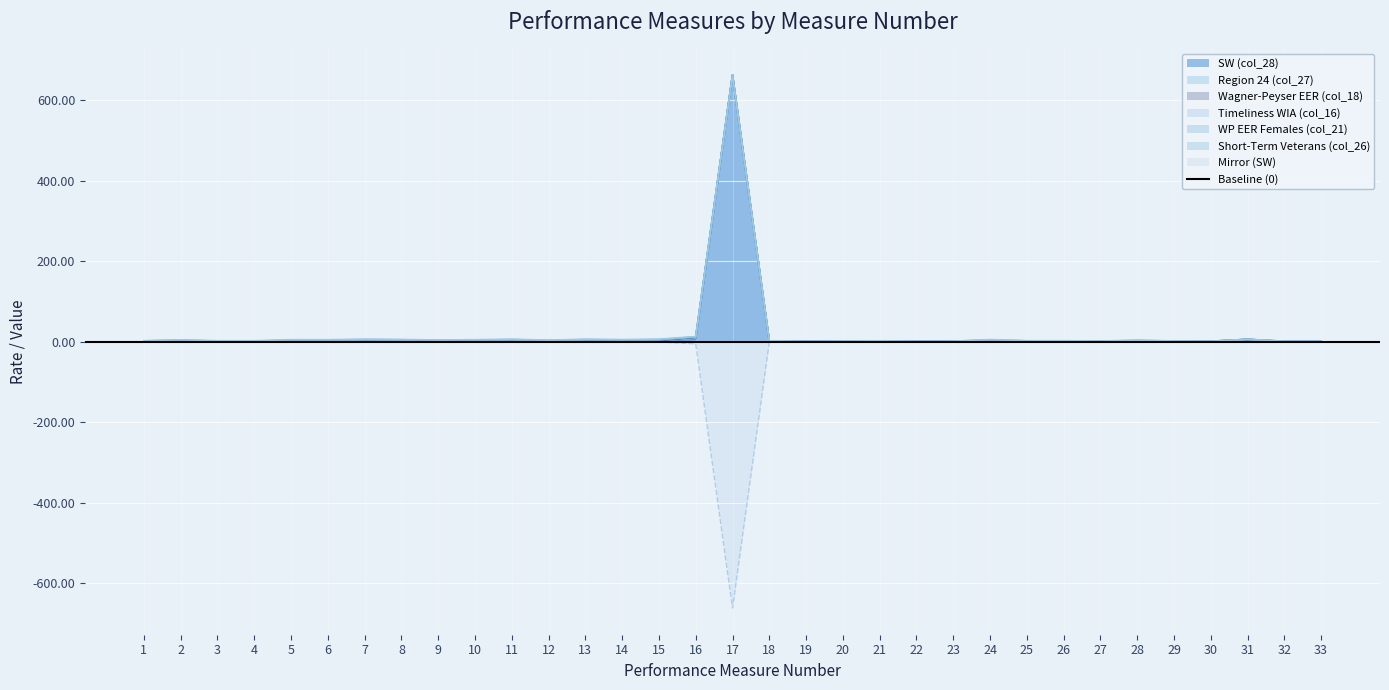

What are all the series names shown in the legend?

SW (col_28), Region 24 (col_27), Wagner-Peyser EER (col_18), Timeliness WIA (col_16), WP EER Females (col_21), Short-Term Veterans (col_26)